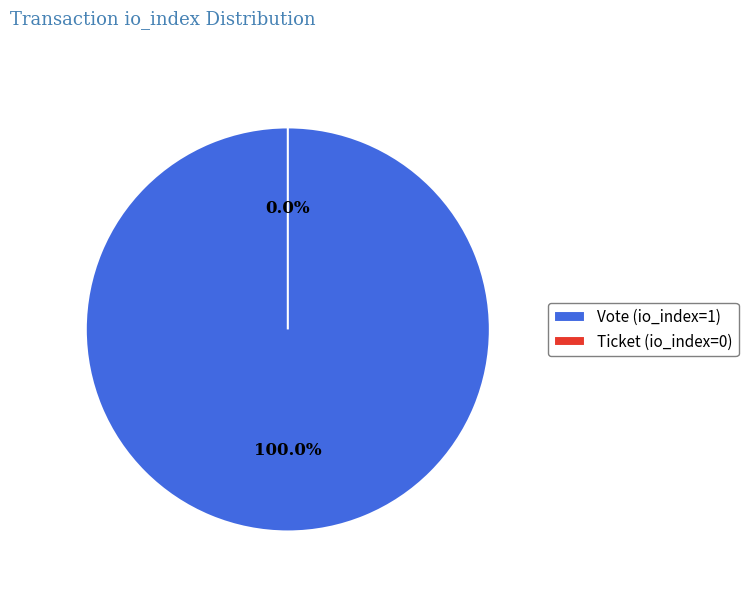

Count the number of slices in the pie.

2